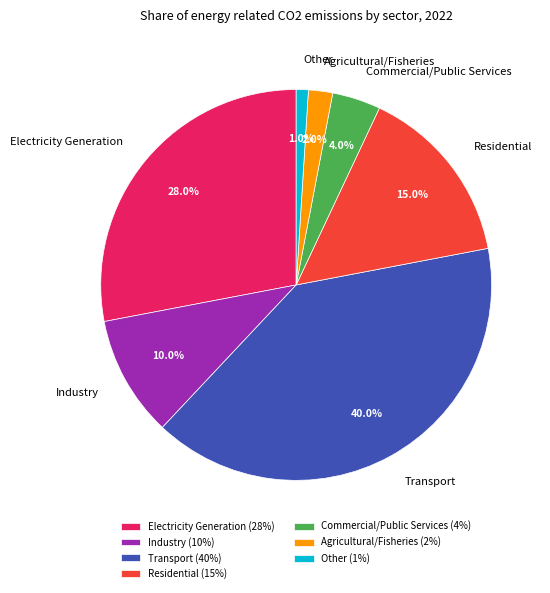

The Industry slice represents 3% of the pie. True or false?

False